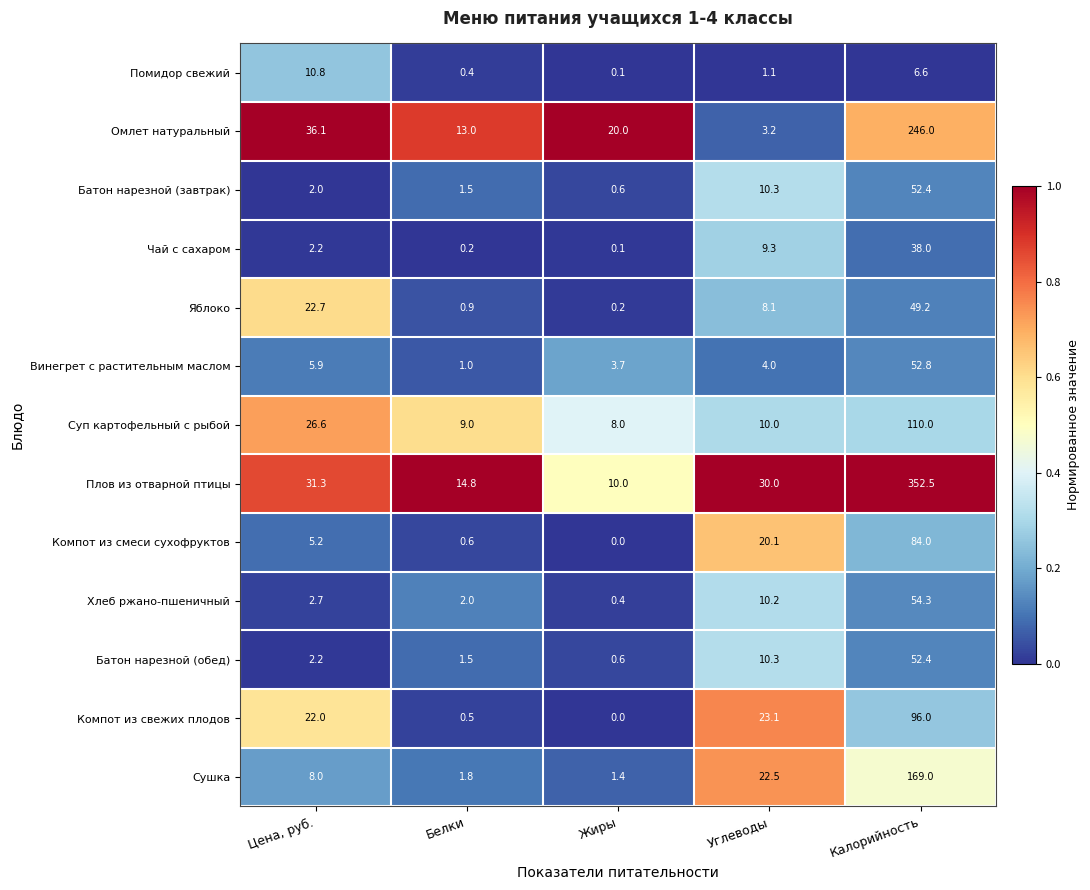

How many values in the Компот из смеси сухофруктов series exceed 5?

3